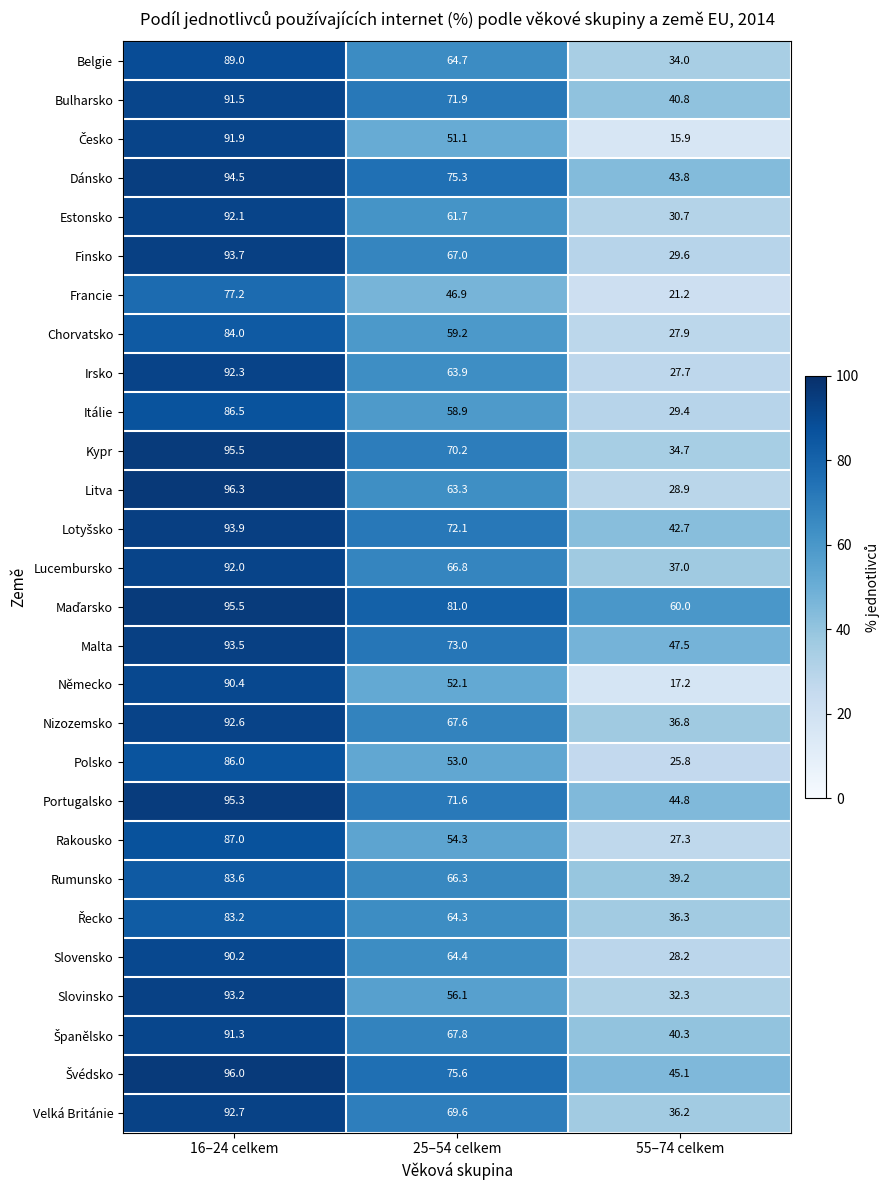

Where does the Rumunsko series first go above 66?

16–24 celkem